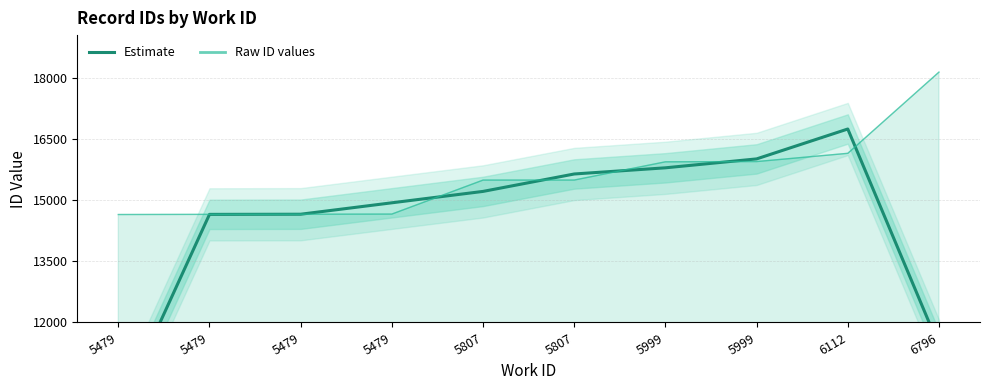

What is the greatest value displayed?

16742.3